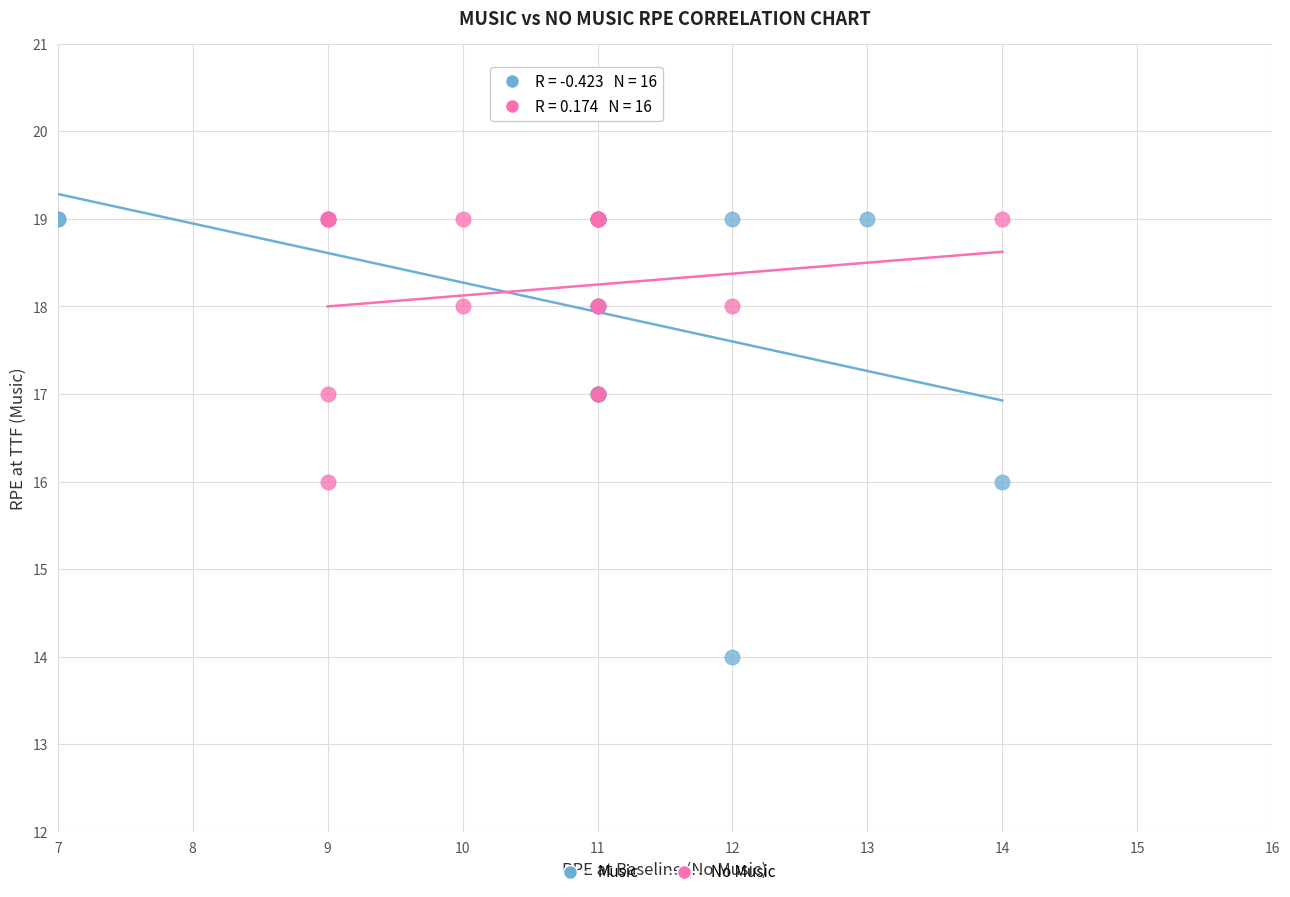

Which series reaches the minimum Y coordinate?

Music